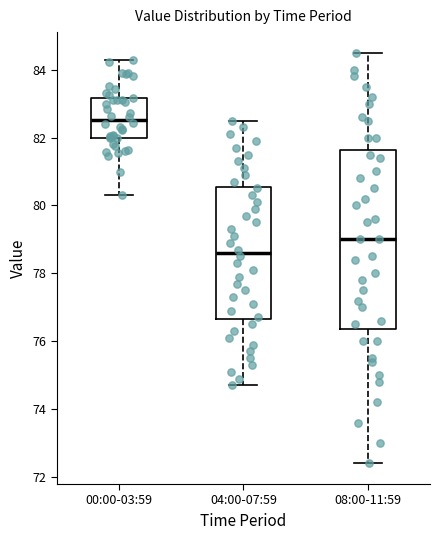

Comparing the boxes themselves (not the whiskers), which one is the tallest?

08:00-11:59